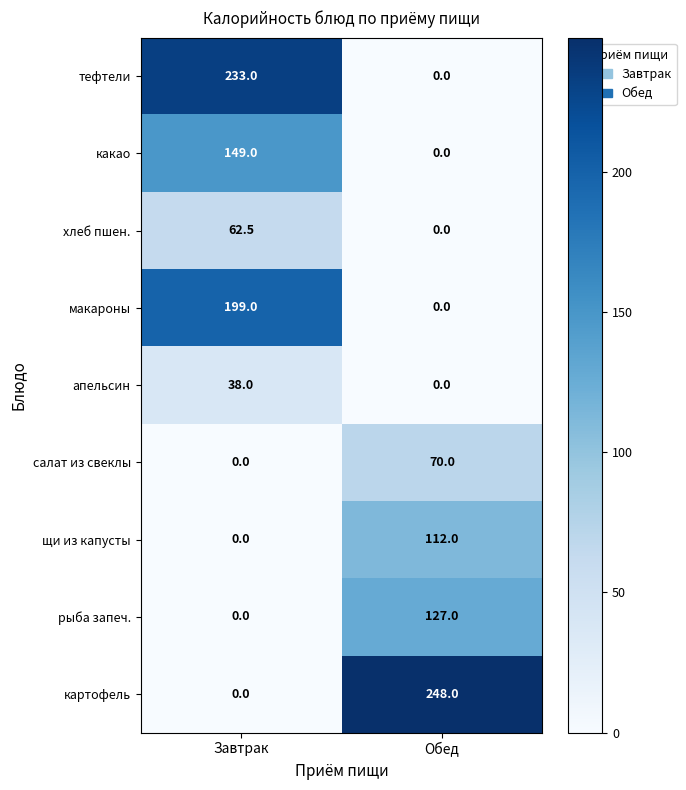

List the series in order of their peak value, lowest first.

апельсин, хлеб пшен., салат из свеклы, щи из капусты, рыба запеч., какао, макароны, тефтели, картофель